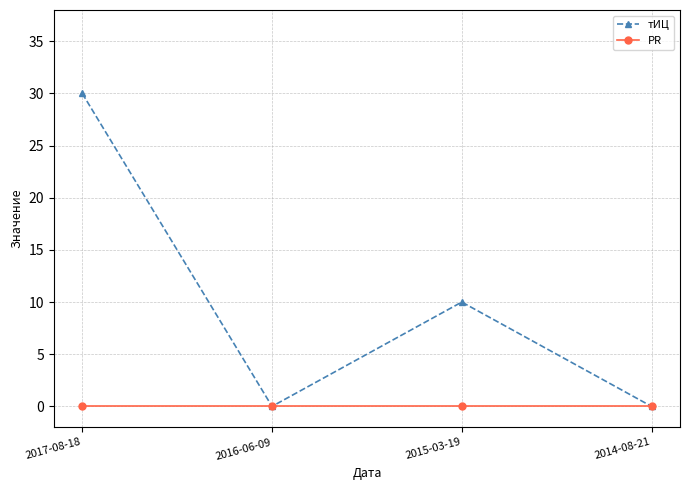

Between 2017-08-18 and 2016-06-09, which series saw the biggest shift?

тИЦ